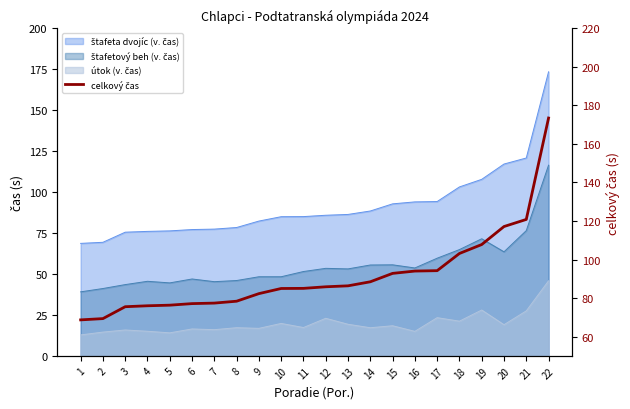

List the labels in order of value, largest first.

22, 21, 20, 19, 18, 17, 16, 15, 14, 13, 12, 11, 10, 9, 8, 7, 6, 5, 4, 3, 2, 1